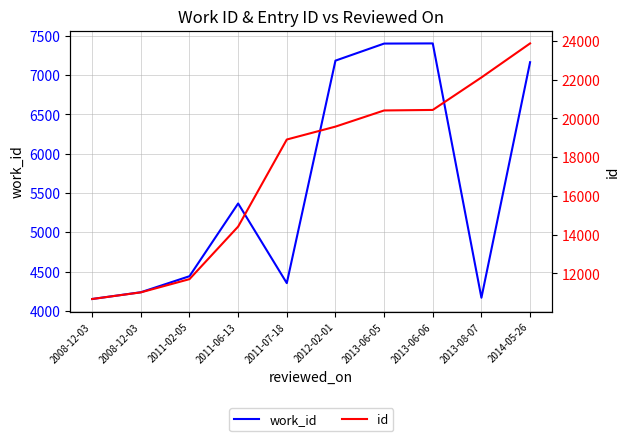

True or false: id and work_id intersect in this chart.

False